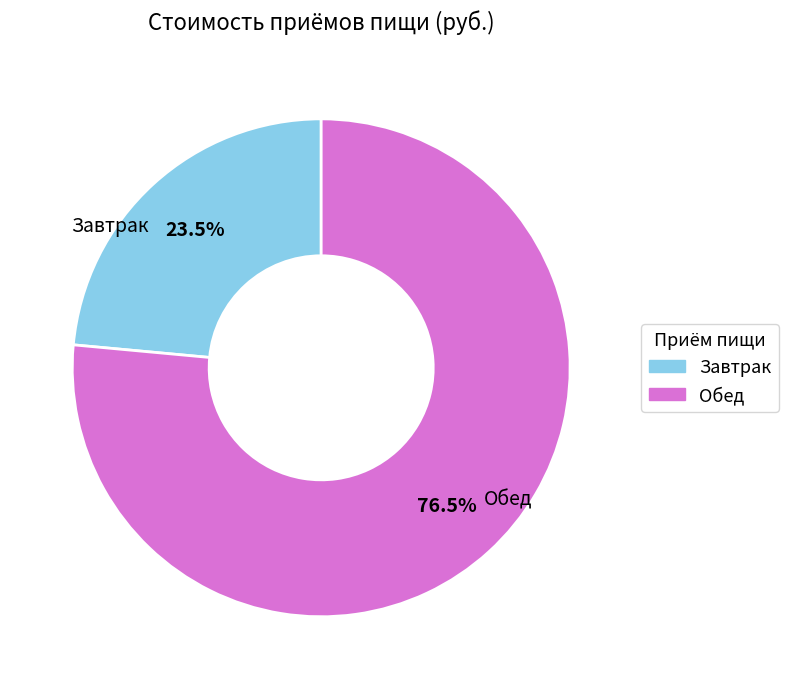

How many slices are in this pie chart?

2